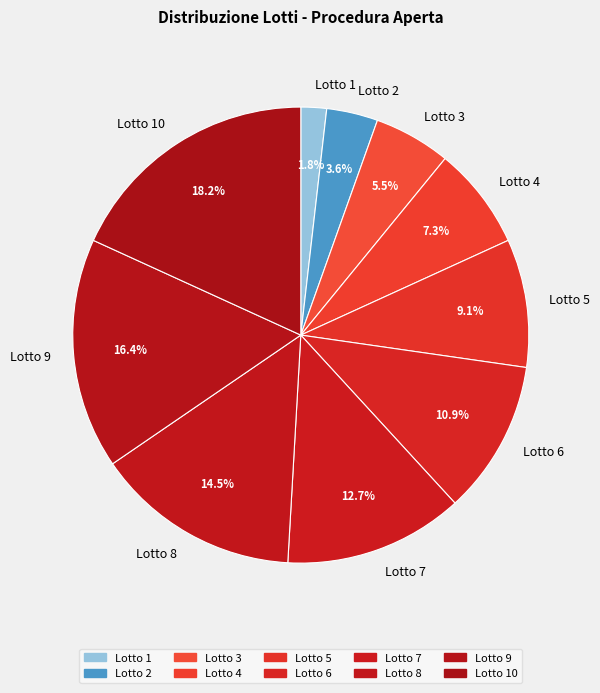

Which slice is the smallest?

Lotto 1